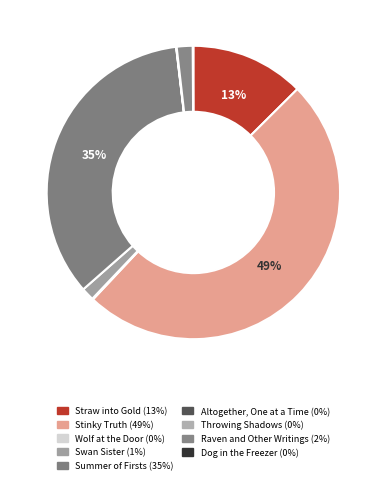

The Straw into Gold slice represents 13% of the pie. True or false?

True